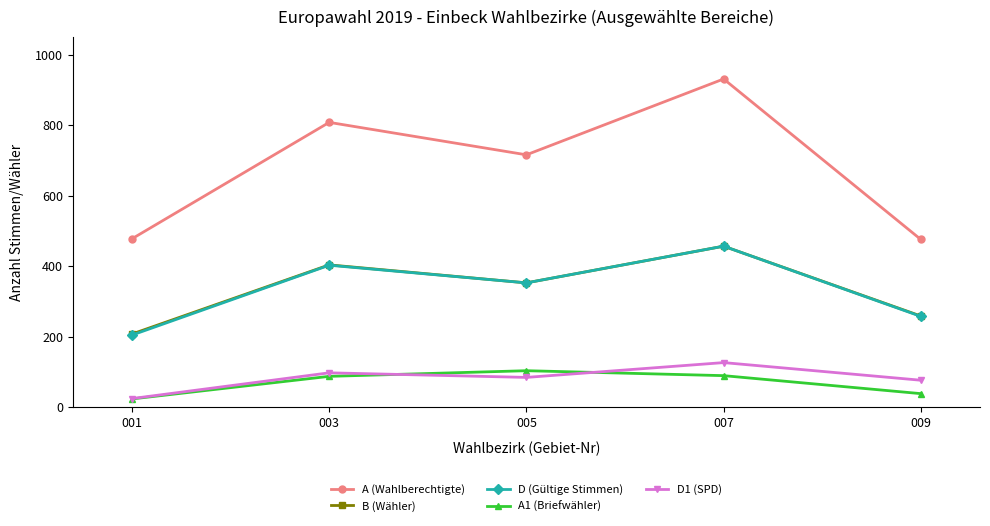

The A (Wahlberechtigte) series shows 1111 at 003. True or false?

False